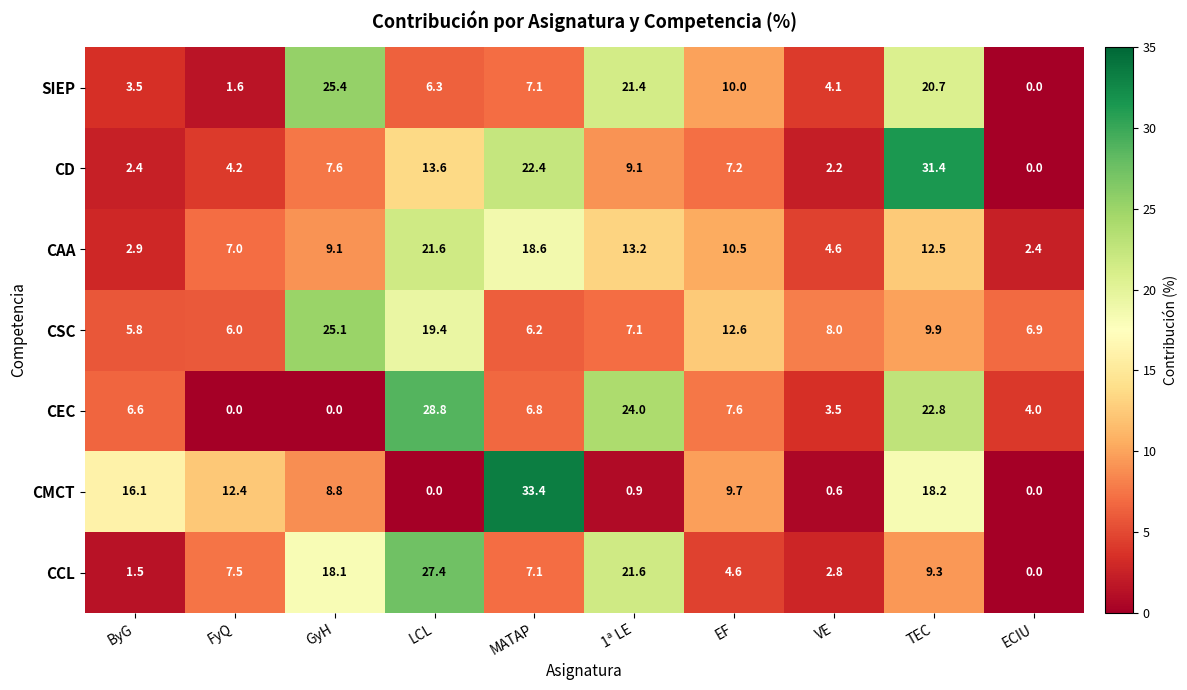

Which category has the highest value across all series?

MATAP